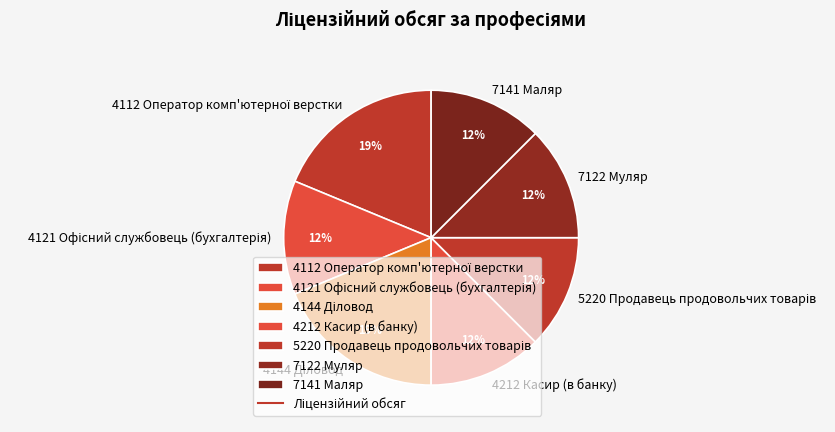

Count the number of slices in the pie.

7